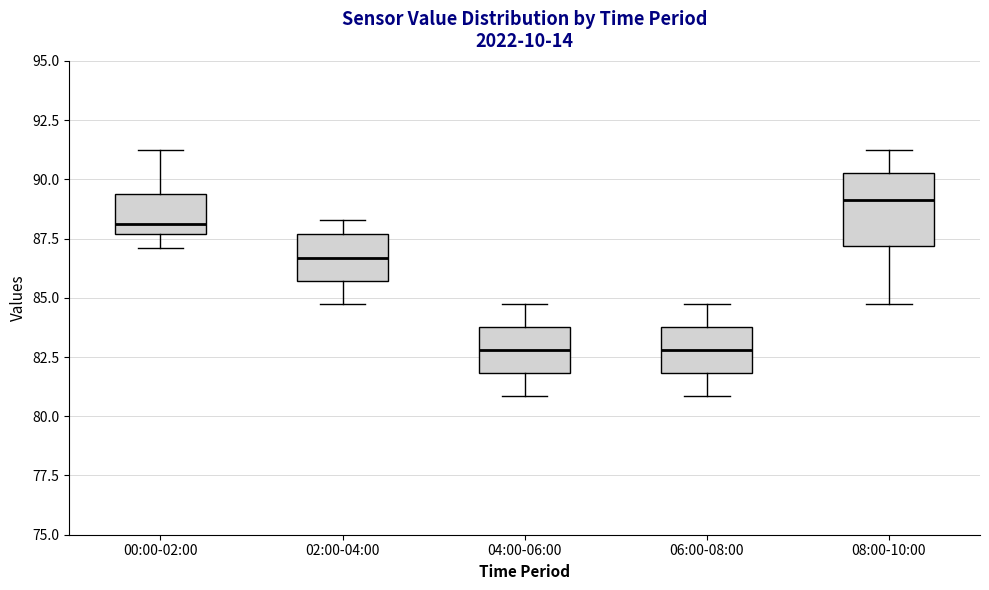

Reading left to right, read every box against the y-axis: the position of its median line, the range the box covers, and the ends of its whiskers. The values are not printed on the chart, so give them approximately, as read against the axis.

00:00-02:00: median 88.0, box 87.5 to 89.5, whiskers 87.0 to 91.5
02:00-04:00: median 86.5, box 85.5 to 87.5, whiskers 85.0 to 88.5
04:00-06:00: median 83.0, box 82.0 to 84.0, whiskers 81.0 to 85.0
06:00-08:00: median 83.0, box 82.0 to 84.0, whiskers 81.0 to 85.0
08:00-10:00: median 89.0, box 87.0 to 90.5, whiskers 85.0 to 91.5